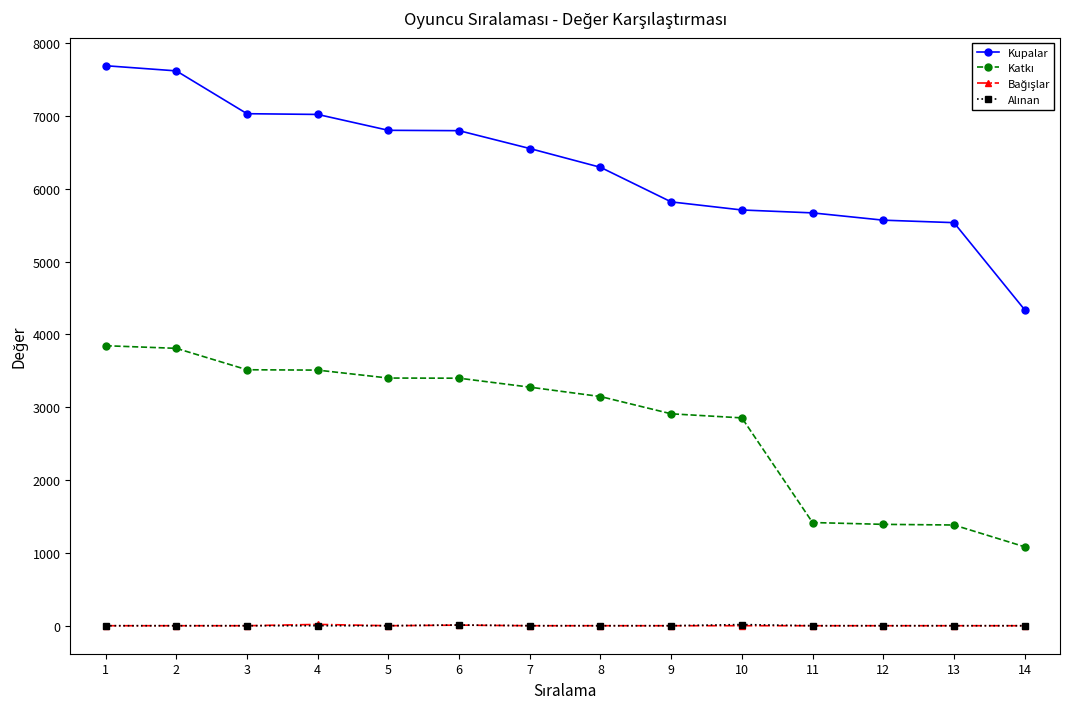

What is the maximum value shown in the chart?

7690